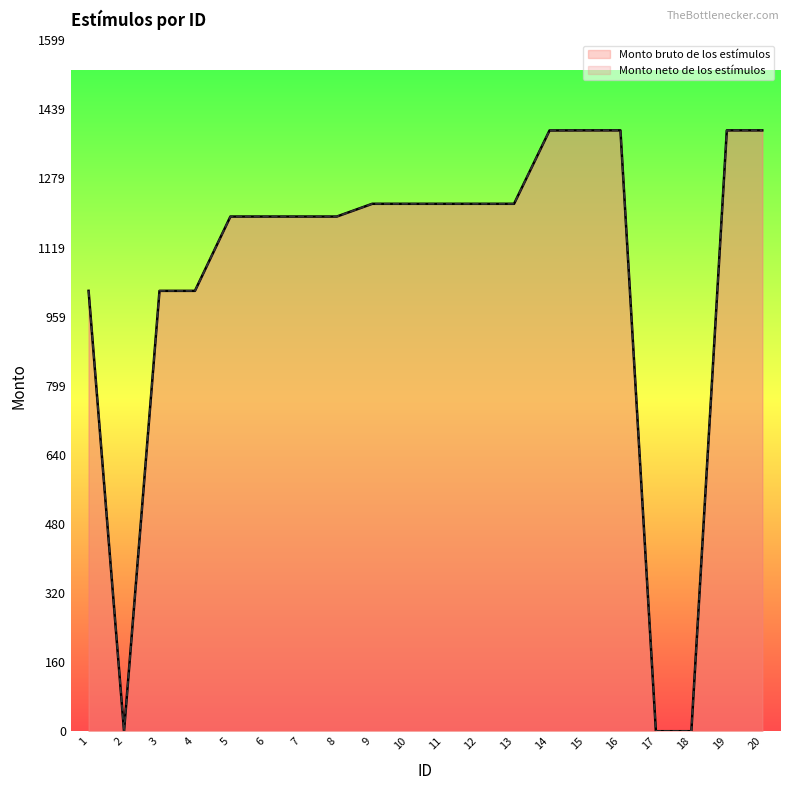

List the series in order of their peak value, highest first.

Monto bruto de los estímulos, Monto neto de los estímulos